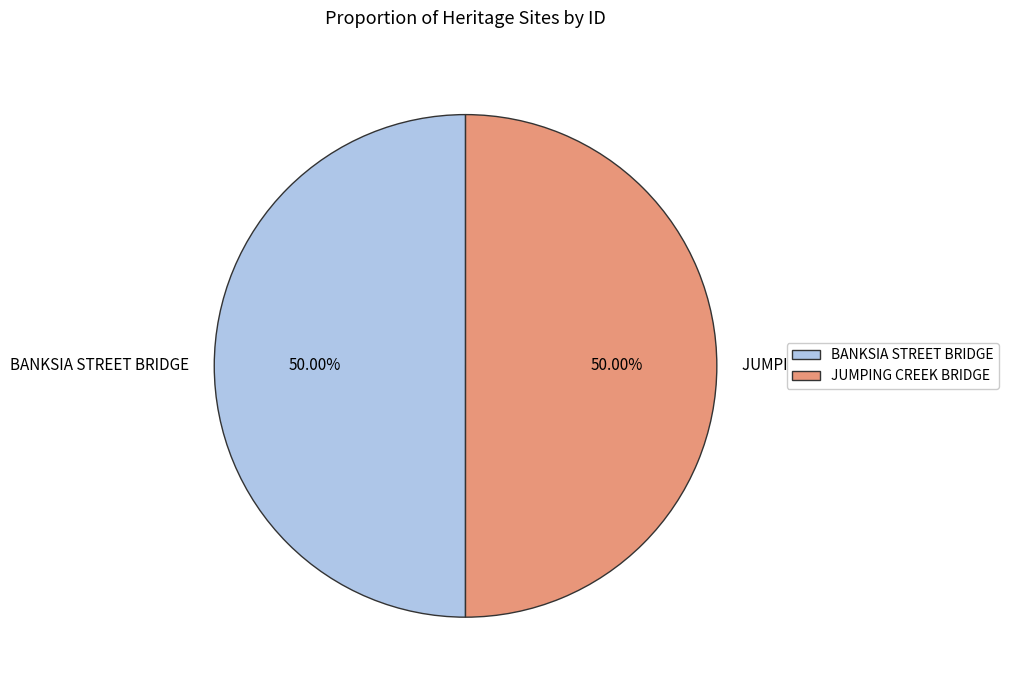

Count the number of slices in the pie.

2